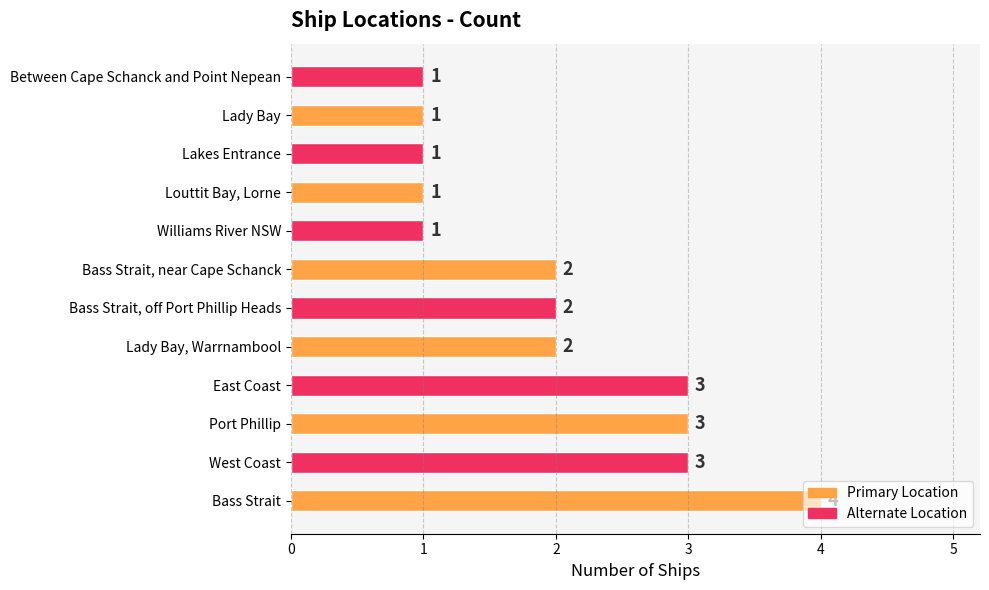

Which label corresponds to the largest value in the chart?

Bass Strait